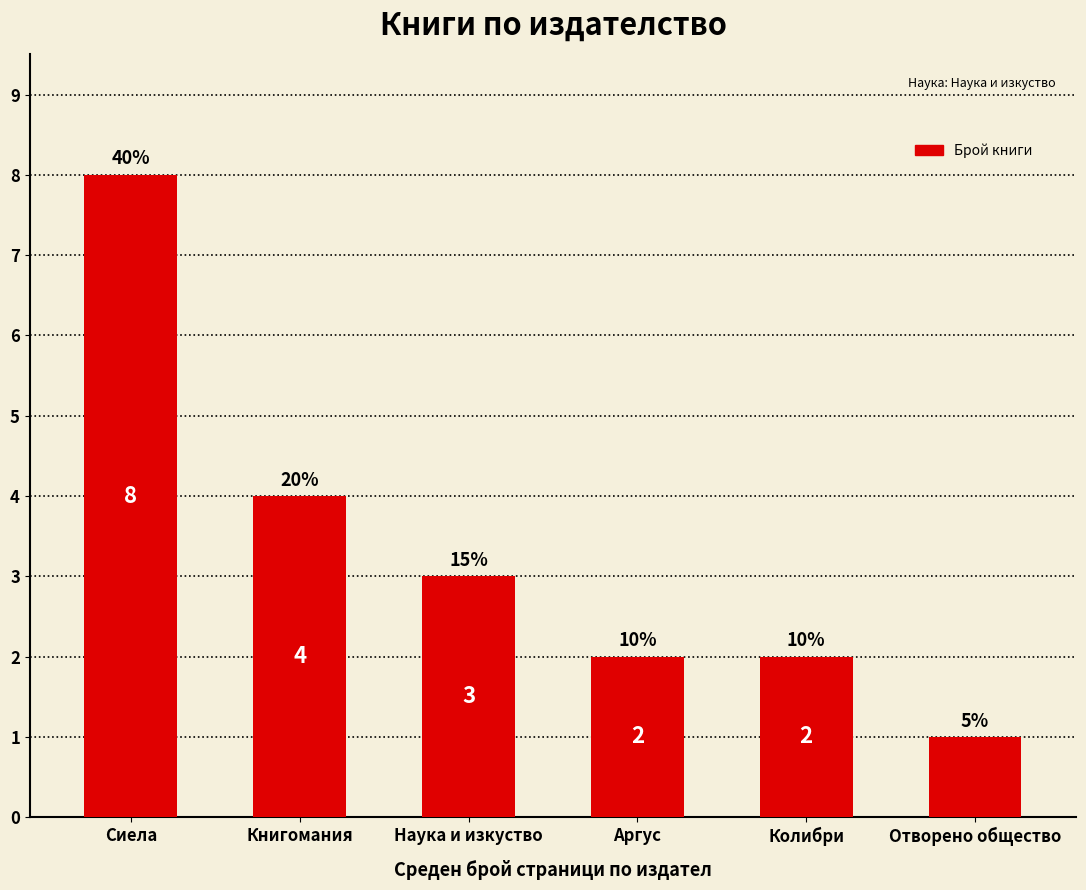

At which category does the chart reach its minimum across all series?

Отворено общество